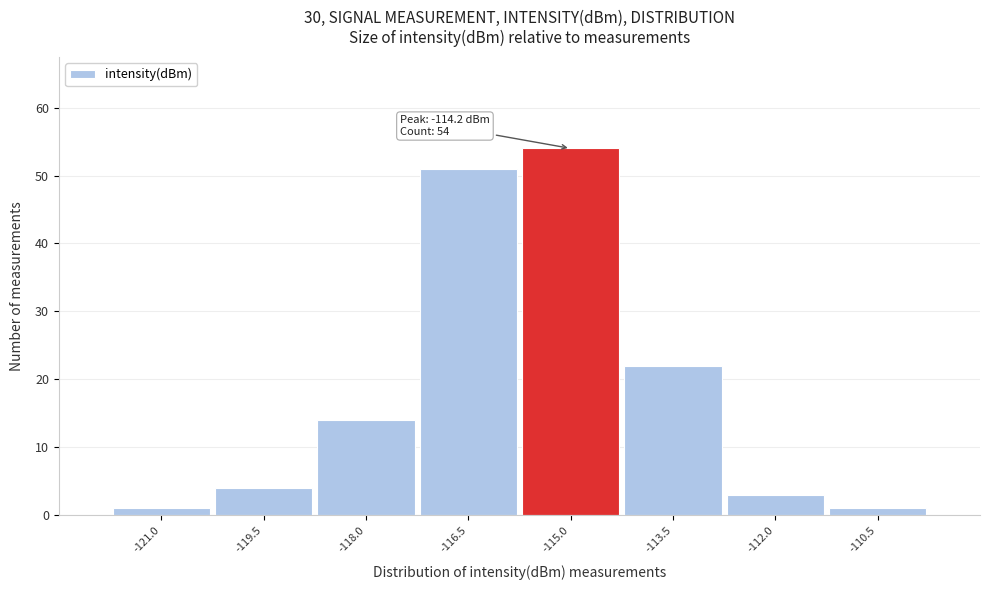

Reading left to right, transcribe all the data shown in this chart.

-121.0=1	-119.5=4	-118.0=14	-116.5=51	-115.0=54	-113.5=22	-112.0=3	-110.5=1